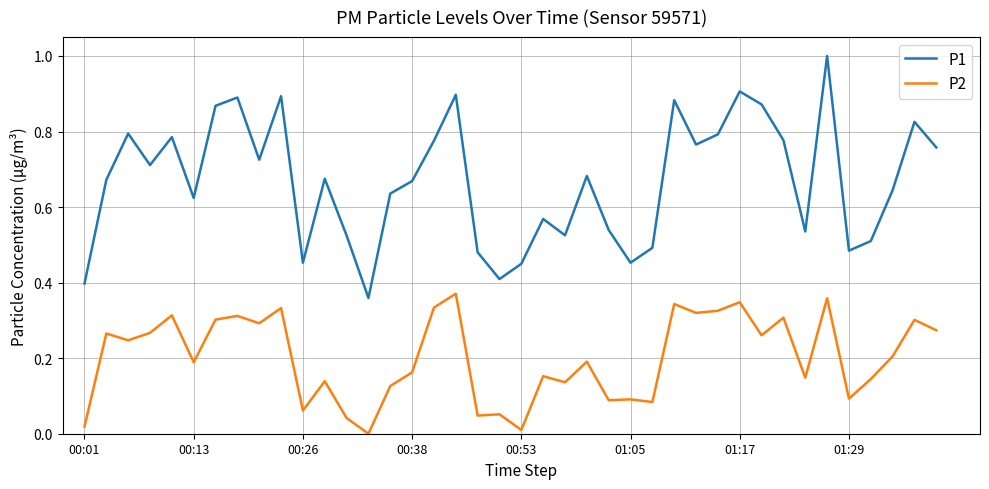

At how many categories does at least one series exceed 0?

40